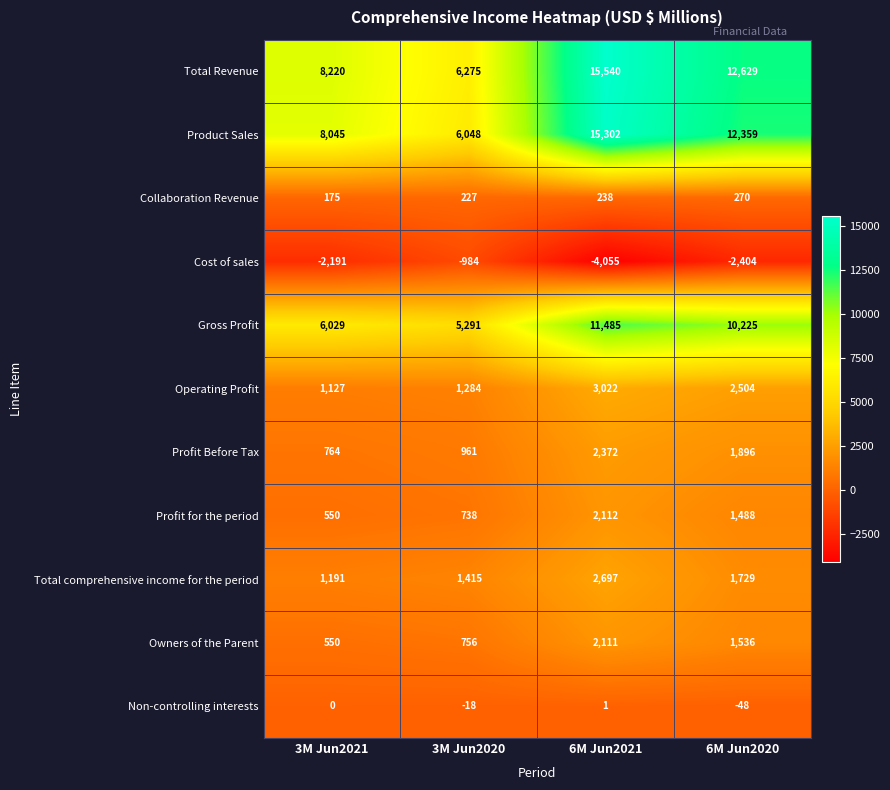

The value of Owners of the Parent at 6M Jun2021 is 1017. True or false?

False